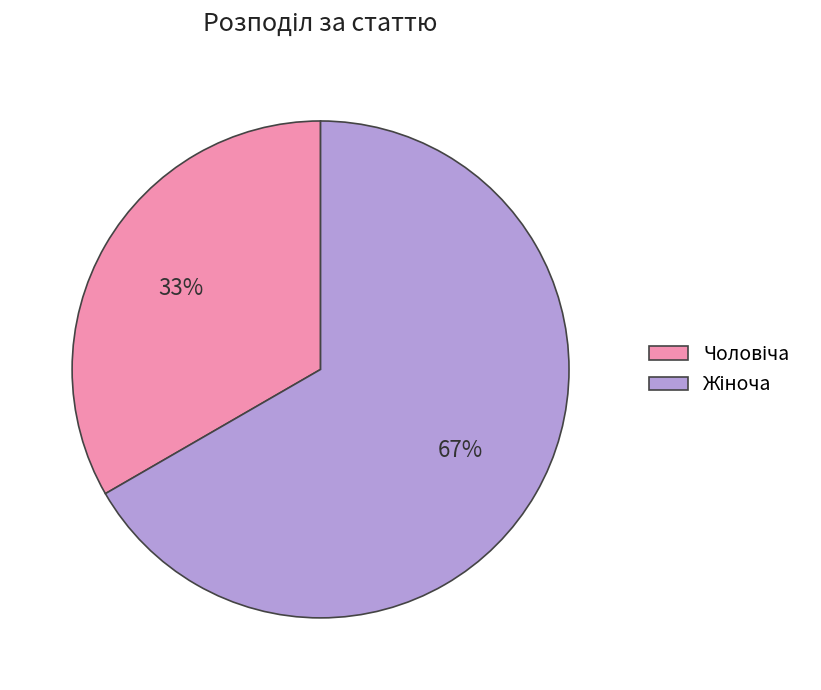

Does any single category account for the majority?

Yes